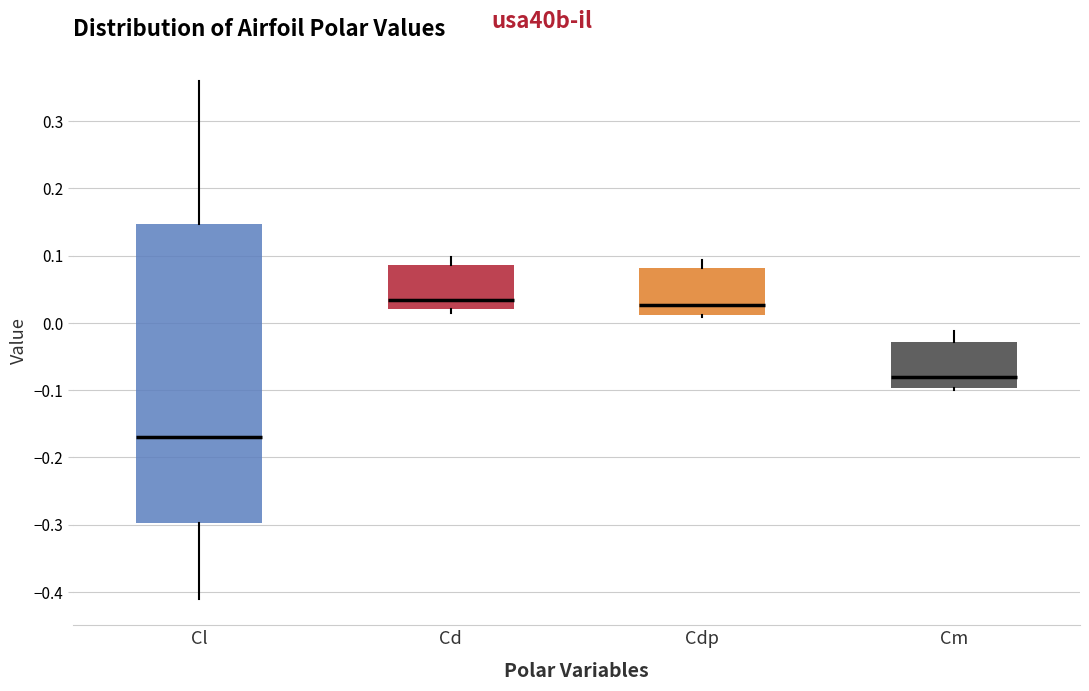

Where is the lower edge of the box for Cm on the y-axis? The values are not printed on the chart, so give them approximately, as read against the axis.

-0.10